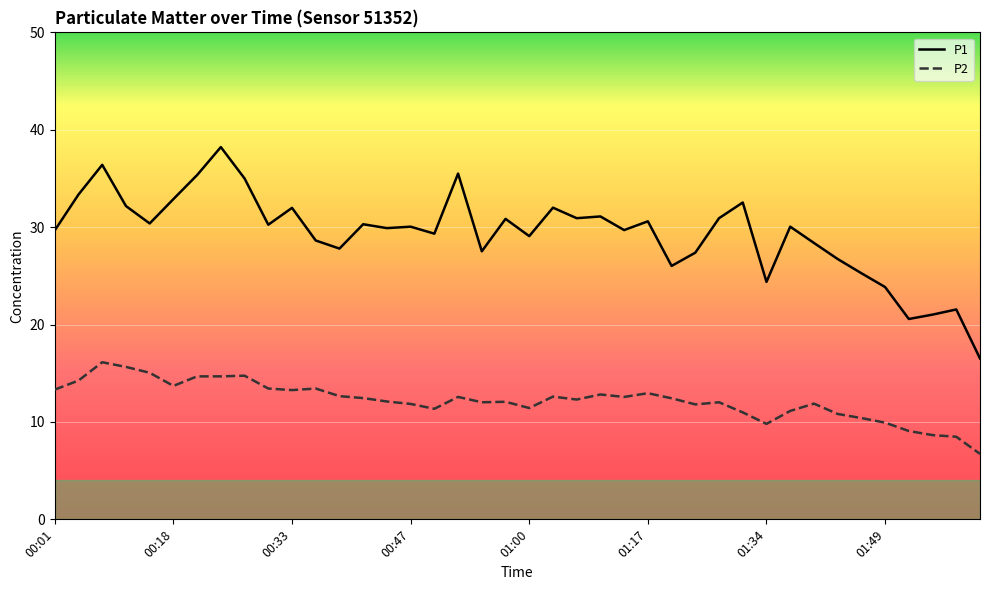

Which series has the widest spread of values?

P1